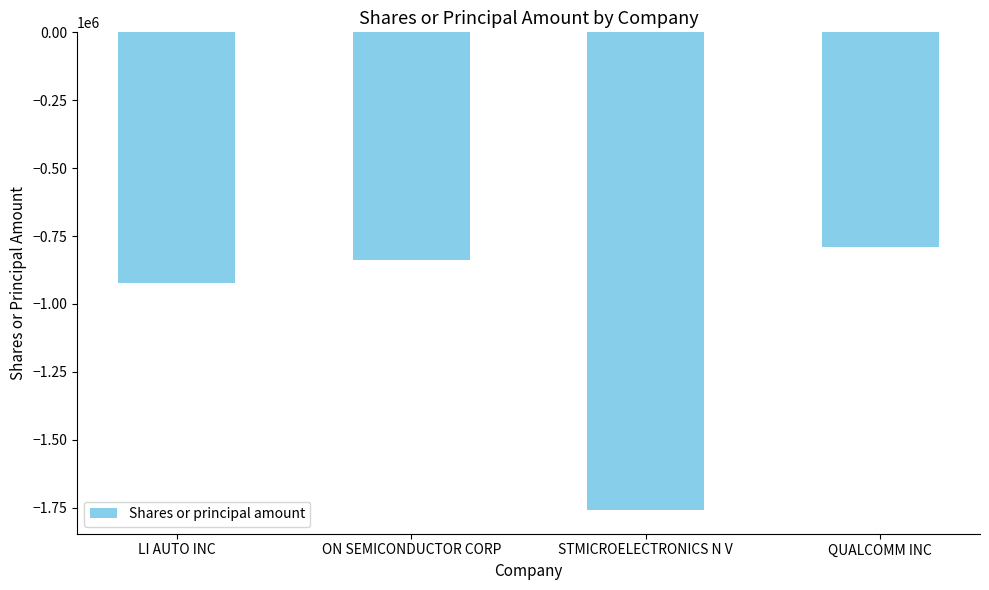

Which label corresponds to the smallest value in the chart?

STMICROELECTRONICS N V